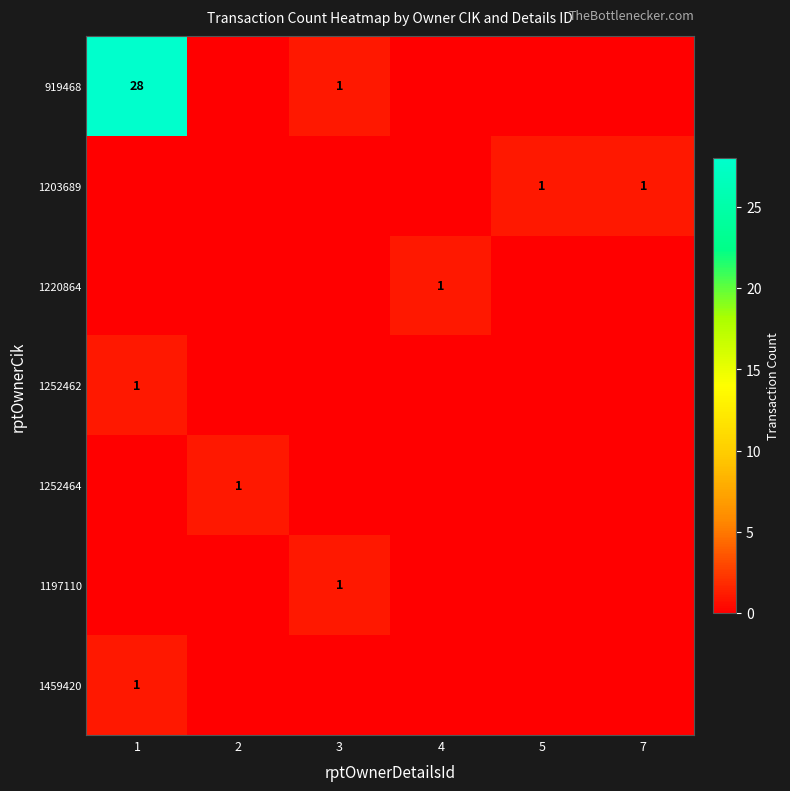

Is it true that 1459420 equals 2 at 1?

False